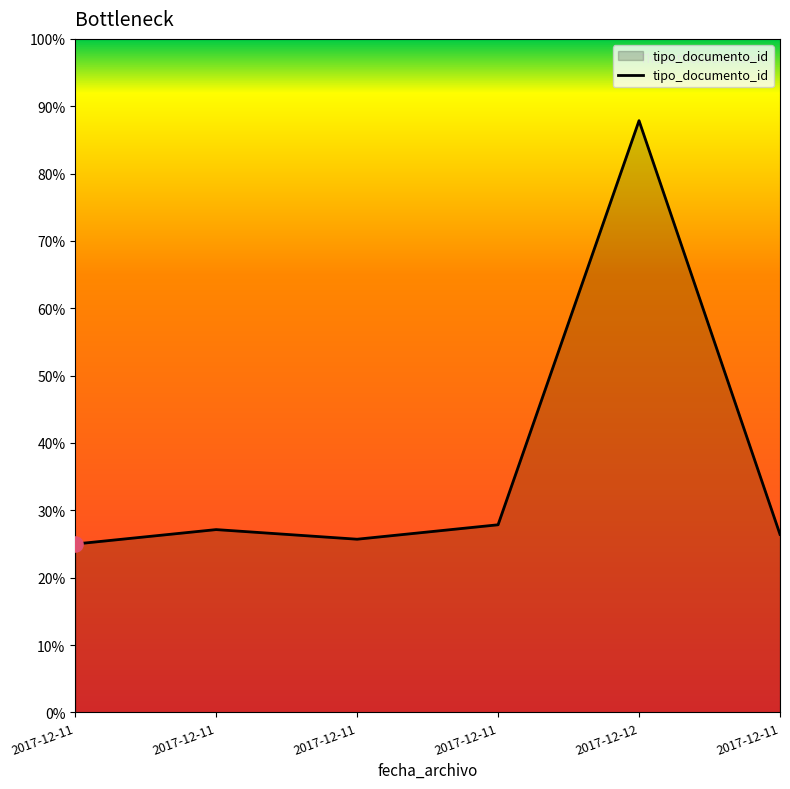

Does the chart have visible grid lines?

No